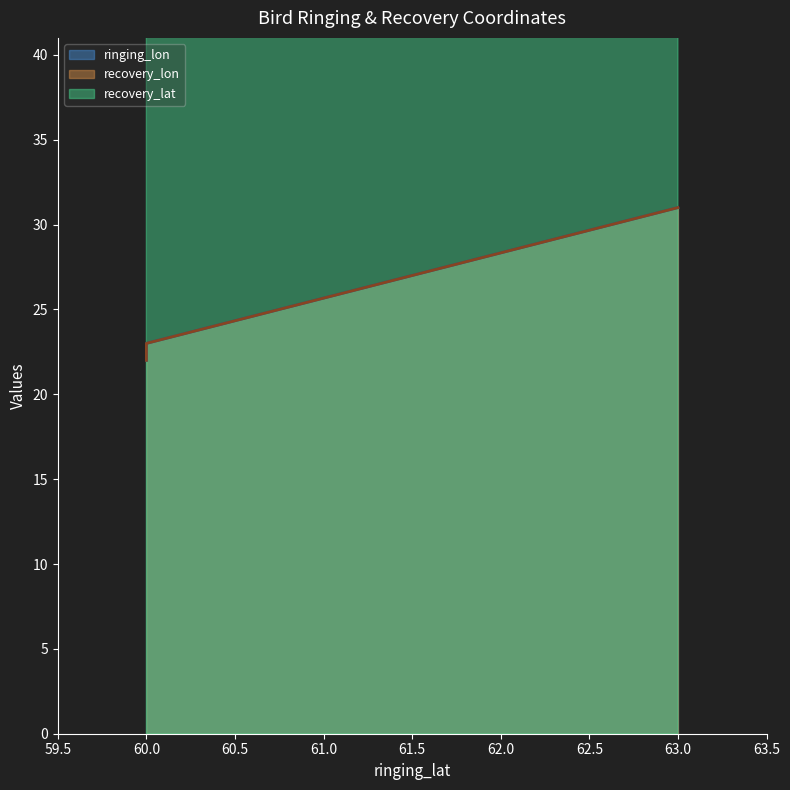

What is the value of the recovery_lon point at the 4th from the left?

31